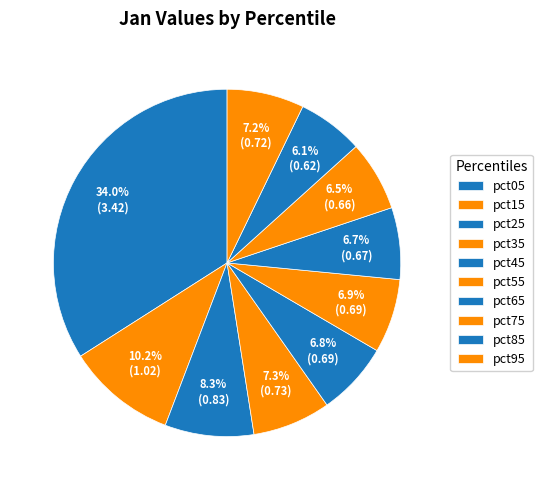

To the nearest percent, what percentage of the pie is pct65?

7%